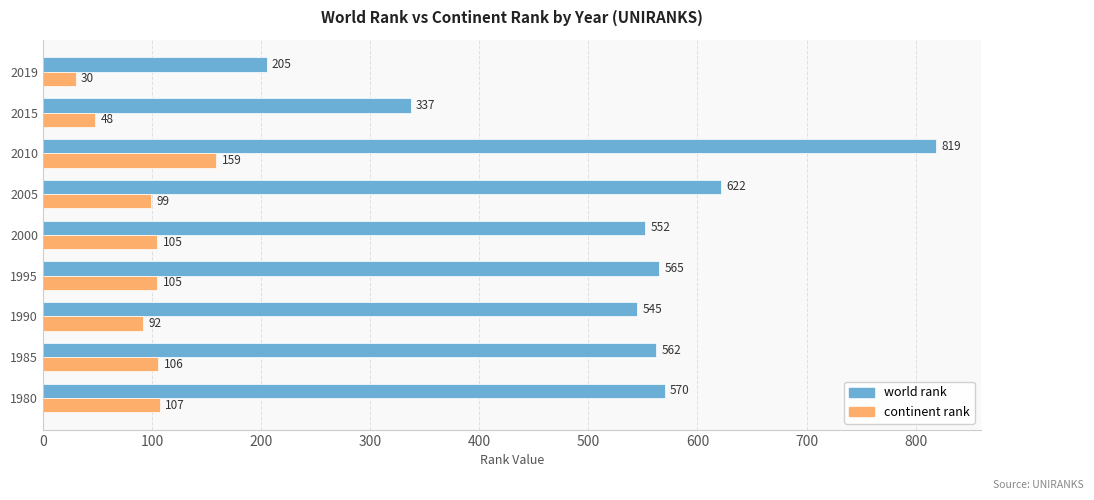

At which label is world rank closest to 512?

1990